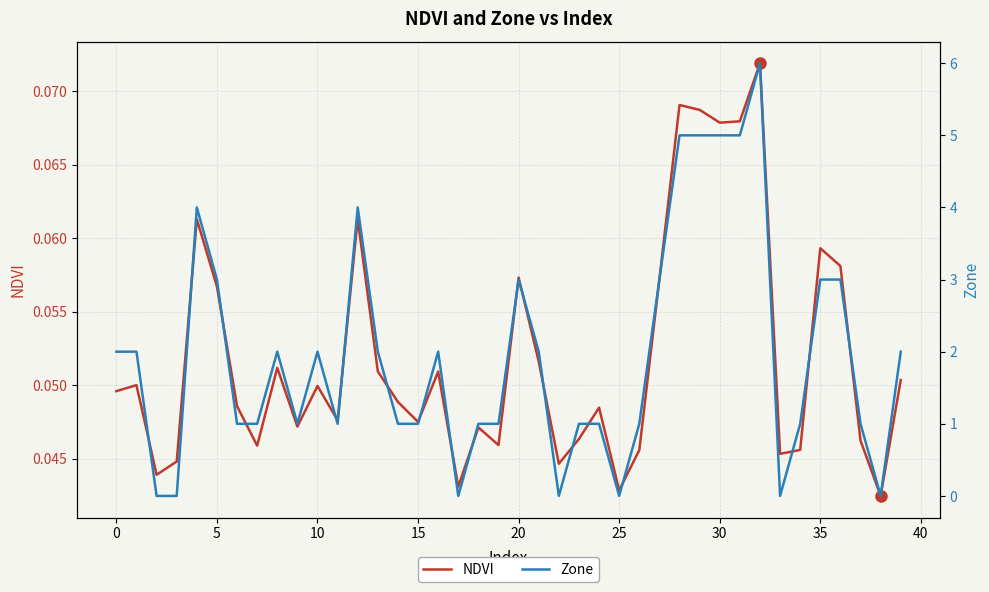

What are all the series names shown in the legend?

NDVI, Zone